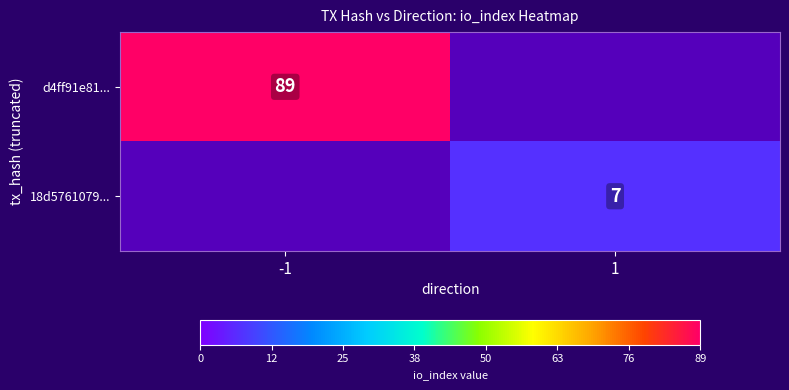

True or false: d4ff91e81... has a value of 89 at -1.

True